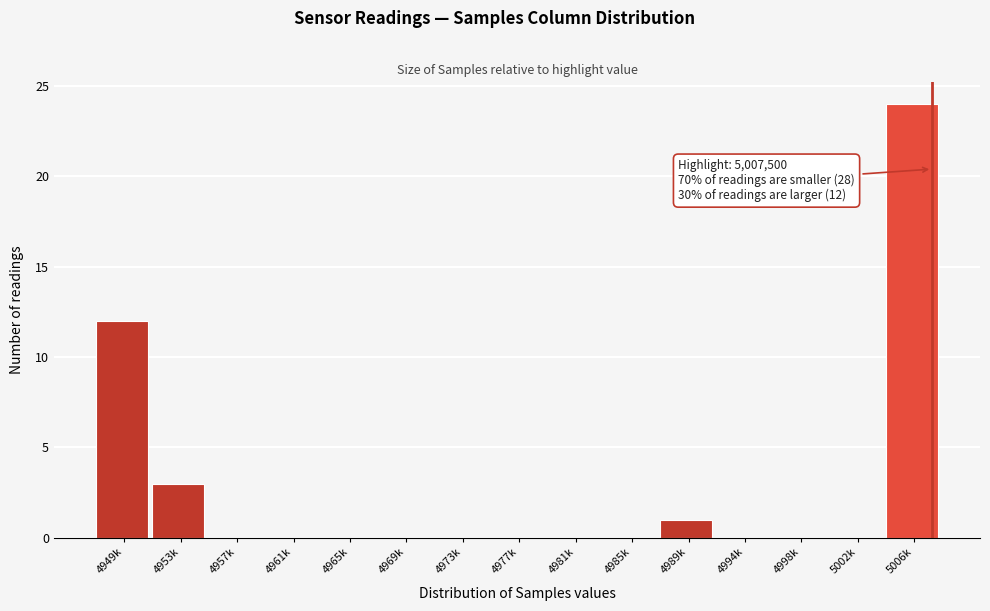

Reading left to right, what are all the values shown in this chart?

4949k=12	4953k=3	4957k=0	4961k=0	4965k=0	4969k=0	4973k=0	4977k=0	4981k=0	4985k=0	4989k=1	4994k=0	4998k=0	5002k=0	5006k=24